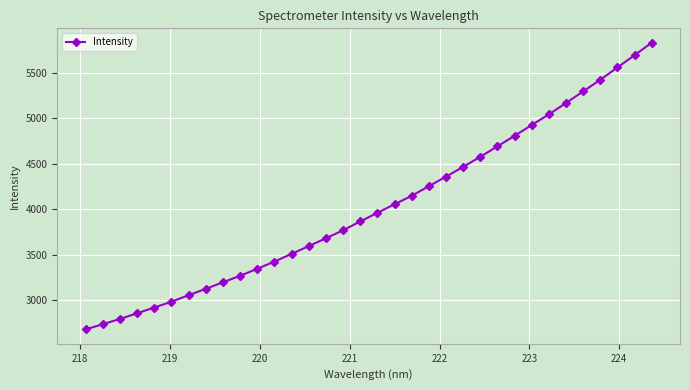

Count the number of values greater than 3960.

17